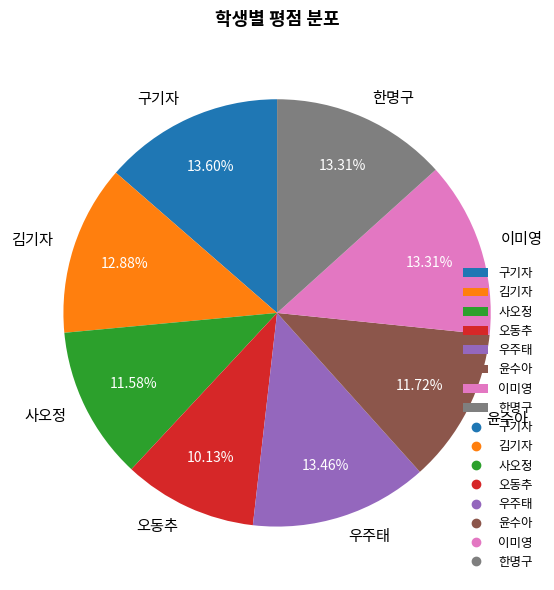

To the nearest percent, what percentage of the pie is 사오정?

12%